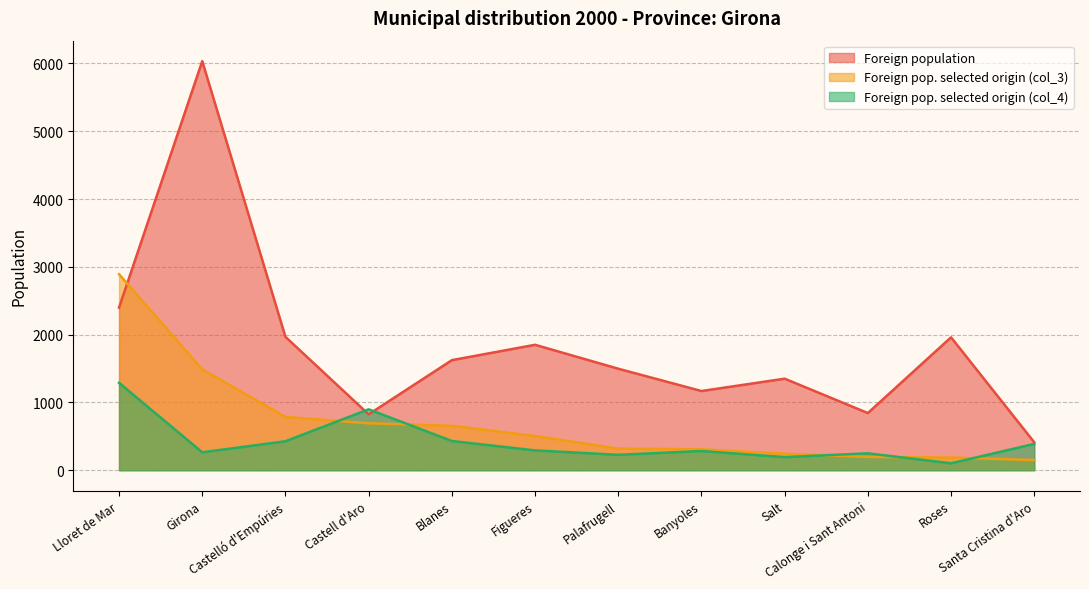

The Foreign pop. selected origin (col_4) series shows 227 at Palafrugell. True or false?

True